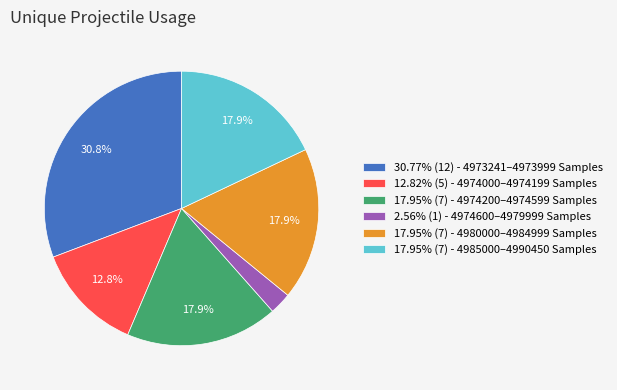

Is 2.56% (1) - 4974600–4979999 Samples the majority of the pie?

No